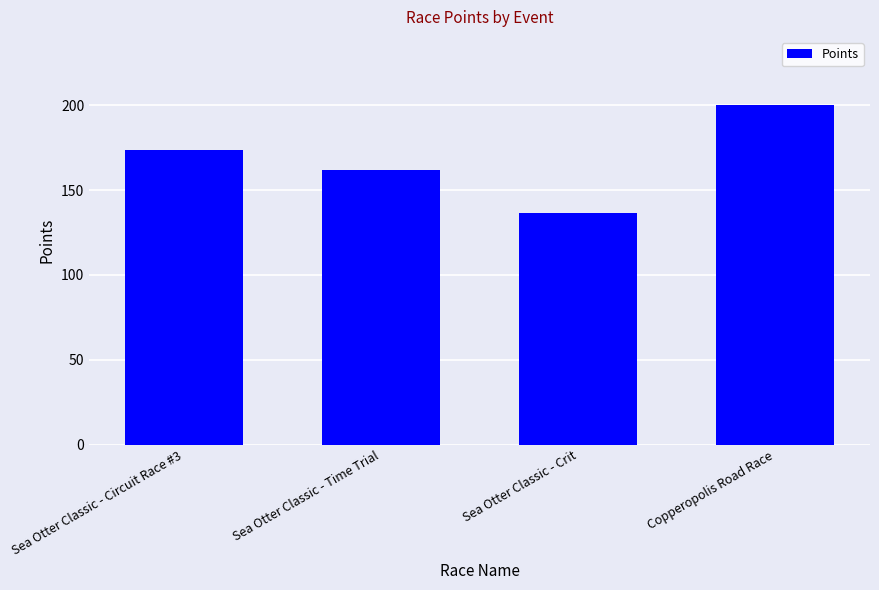

Approximately how many times larger is the value at Sea Otter Classic - Crit compared to Copperopolis Road Race?

0.7